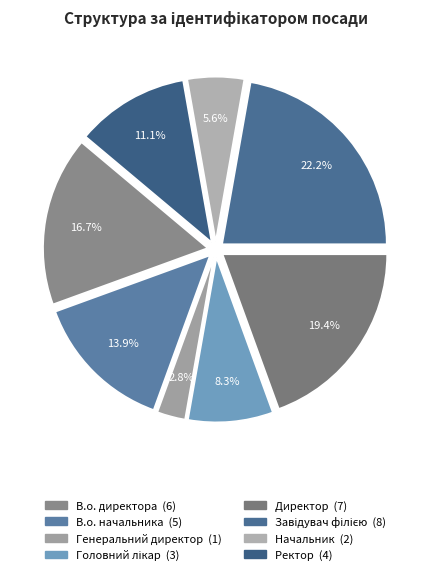

How many segments does this pie chart have?

8